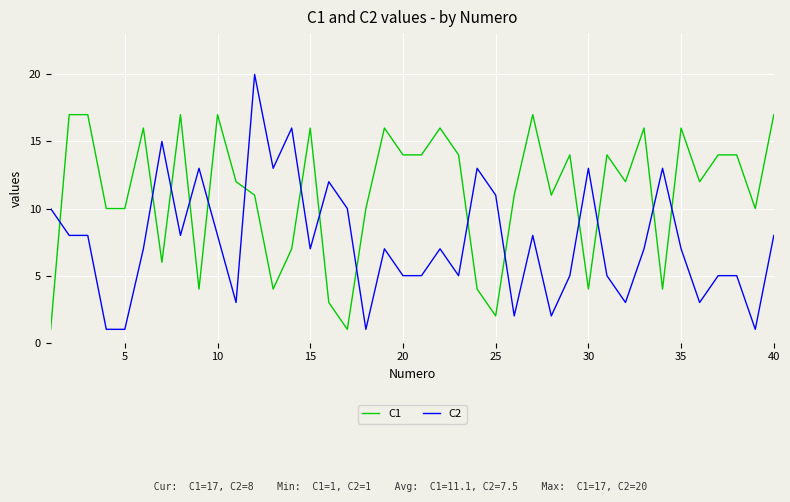

True or false: C1 and C2 cross at least once.

True